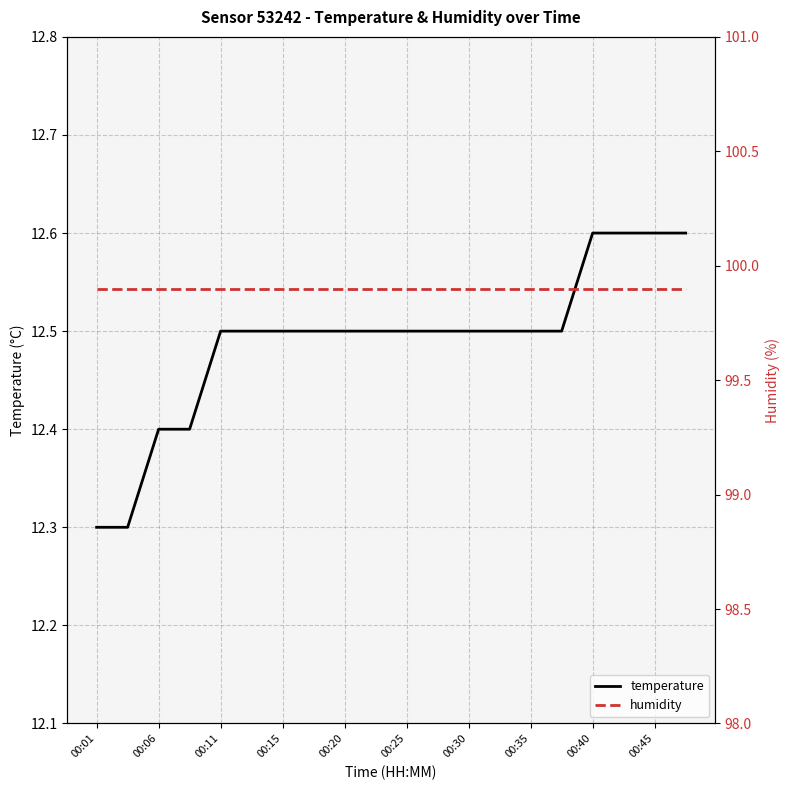

The temperature series shows 16.7 at 19. True or false?

False